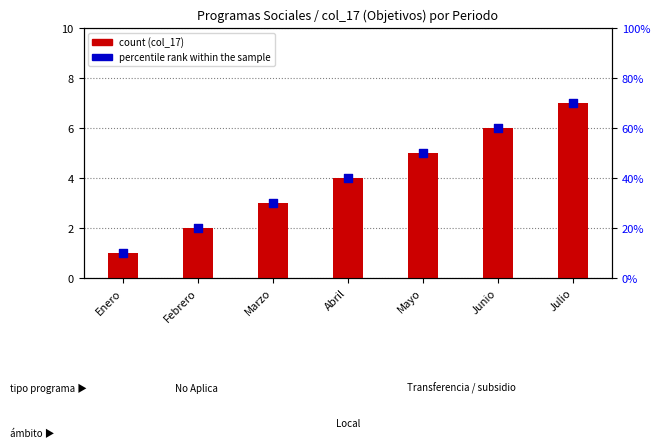

What are all the series names shown in the legend?

count (col_17), percentile rank within the sample